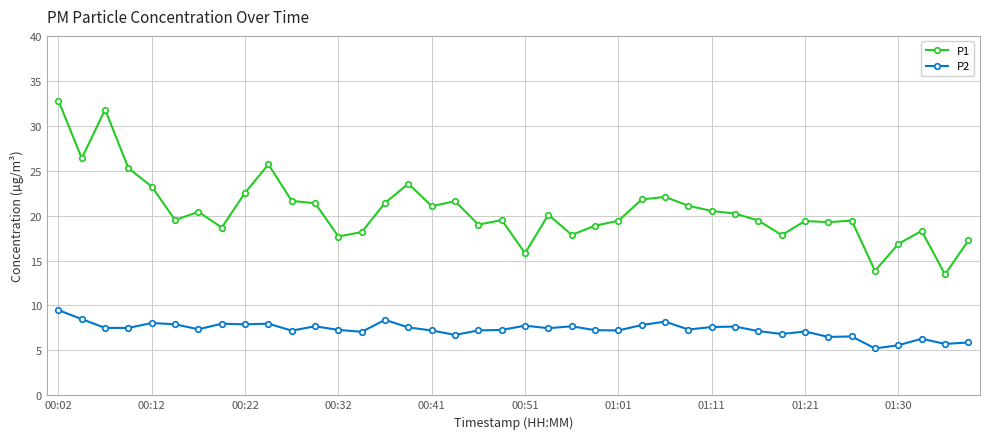

True or false: P1 has more than 0 interior local peaks.

True